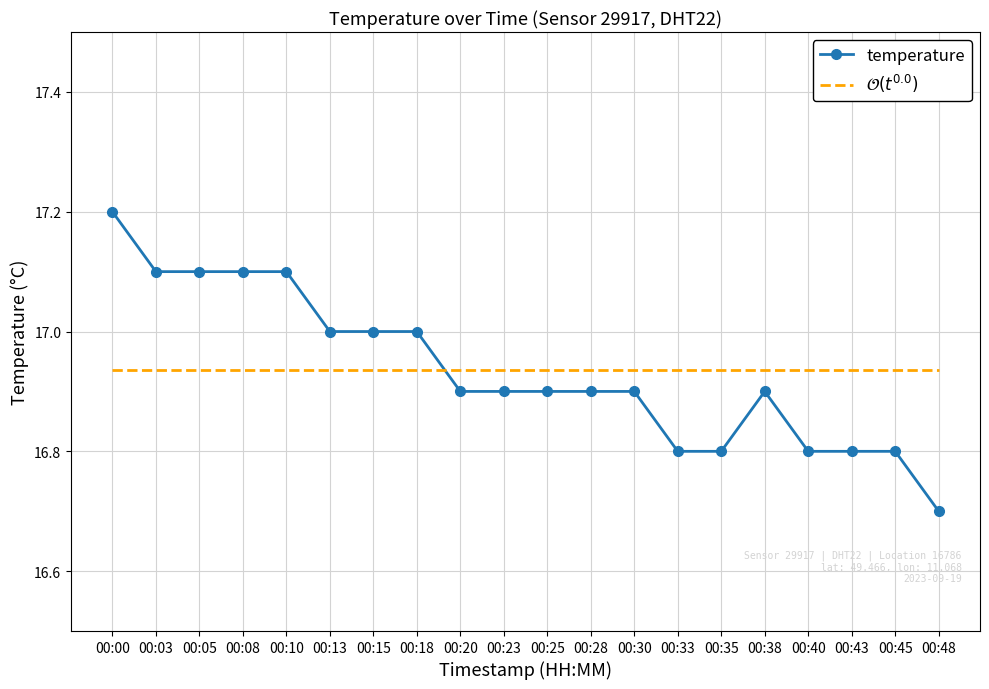

At which category is the sum across all series the highest?

00:00